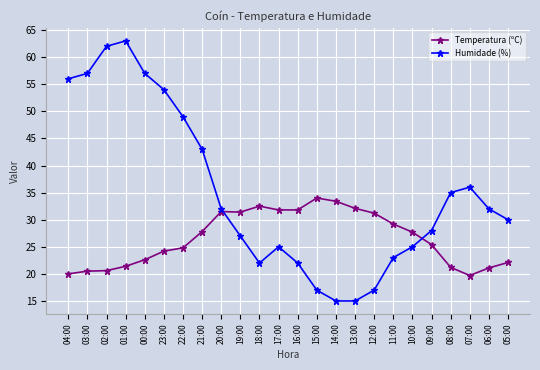

What are all the series names shown in the legend?

Temperatura (ºC), Humidade (%)